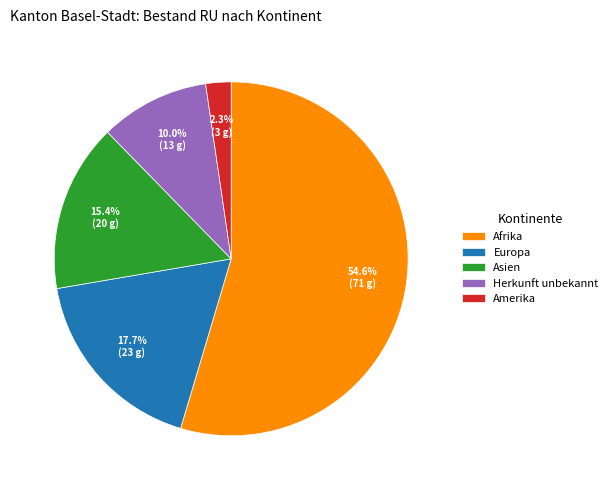

What is the total percentage of Amerika and Herkunft unbekannt?

12.3%